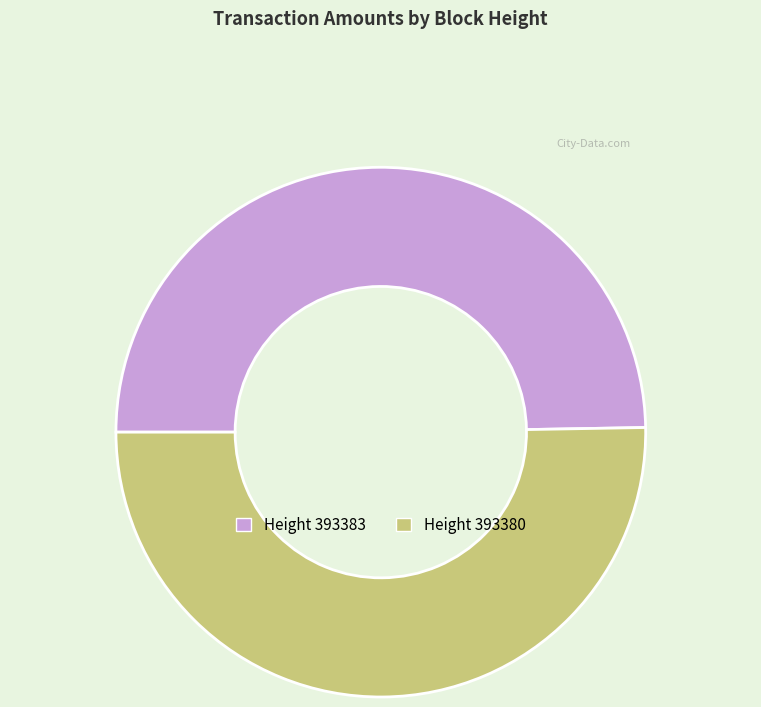

What is the largest slice in the pie chart?

Height 393380